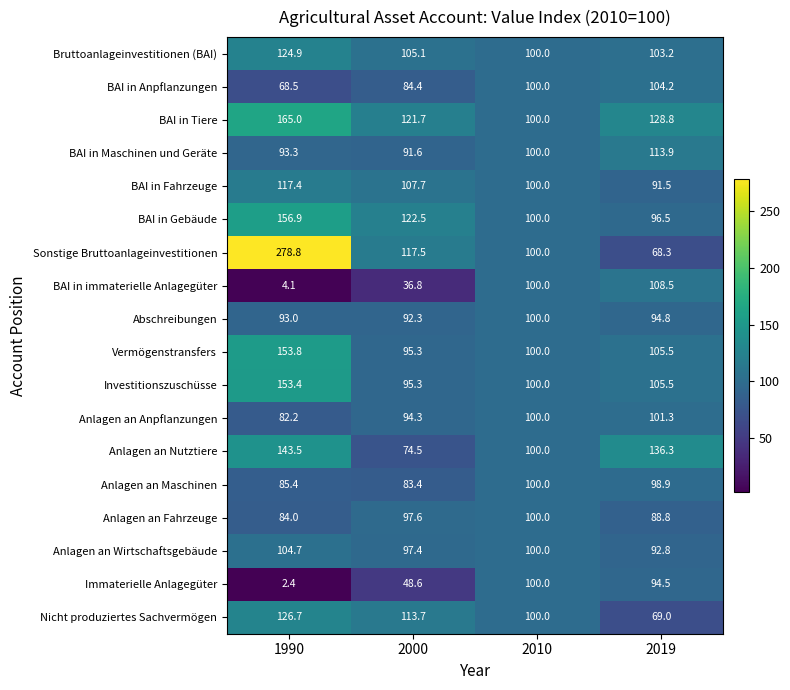

What is the sum of all BAI in Maschinen und Geräte values?

398.8